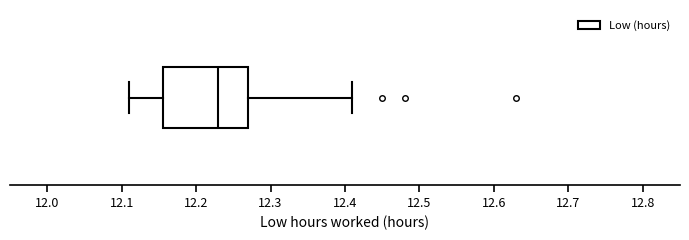

Transcribe this box plot: give where the median line is, the range the box spans, and where the two whiskers end, as read against the x-axis. The values are not printed on the chart, so give them approximately, as read against the axis.

median 12.23, box 12.16 to 12.27, whiskers 12.11 to 12.41